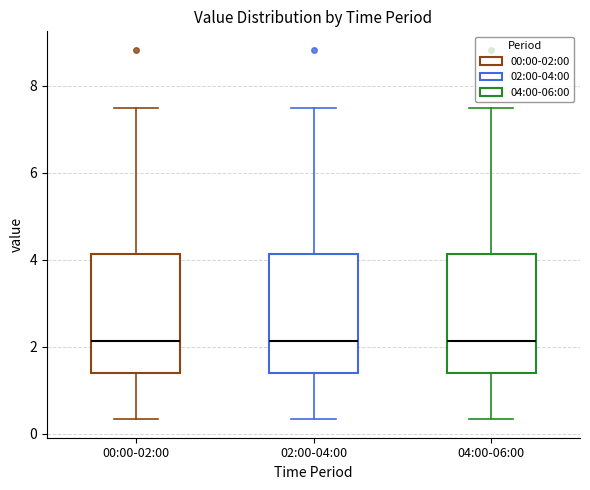

Where does the upper whisker of the box for 00:00-02:00 end on the y-axis? The values are not printed on the chart, so give them approximately, as read against the axis.

7.6